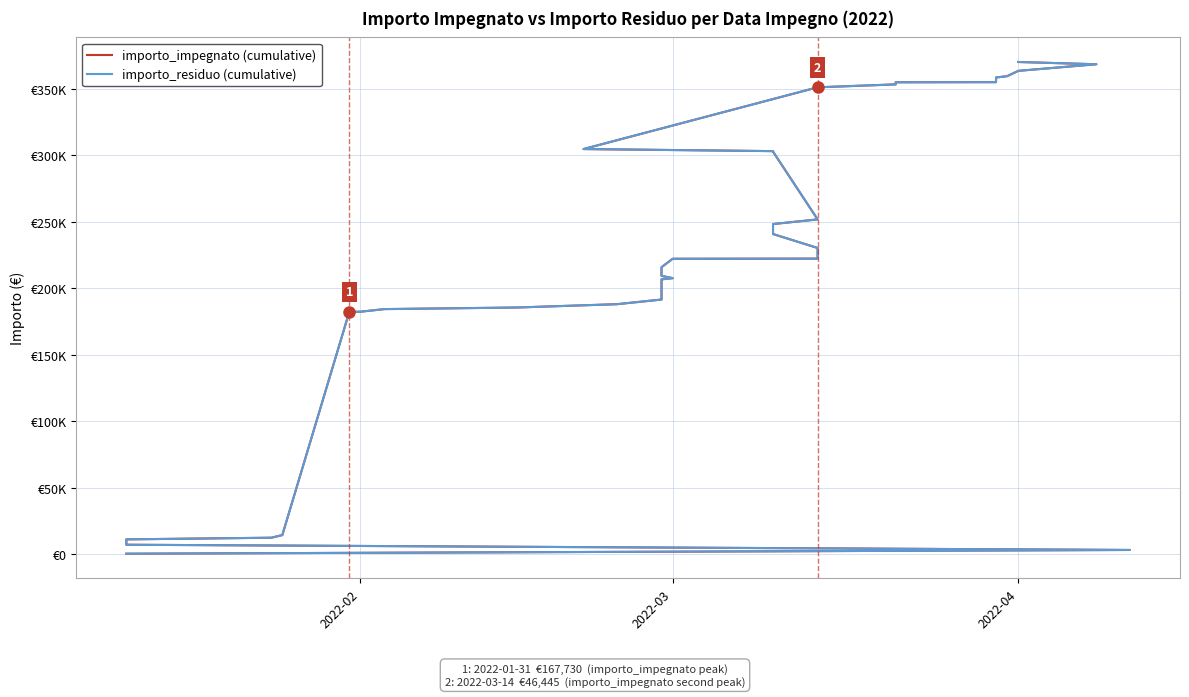

True or false: importo_residuo (cumulative) and importo_impegnato (cumulative) intersect in this chart.

False